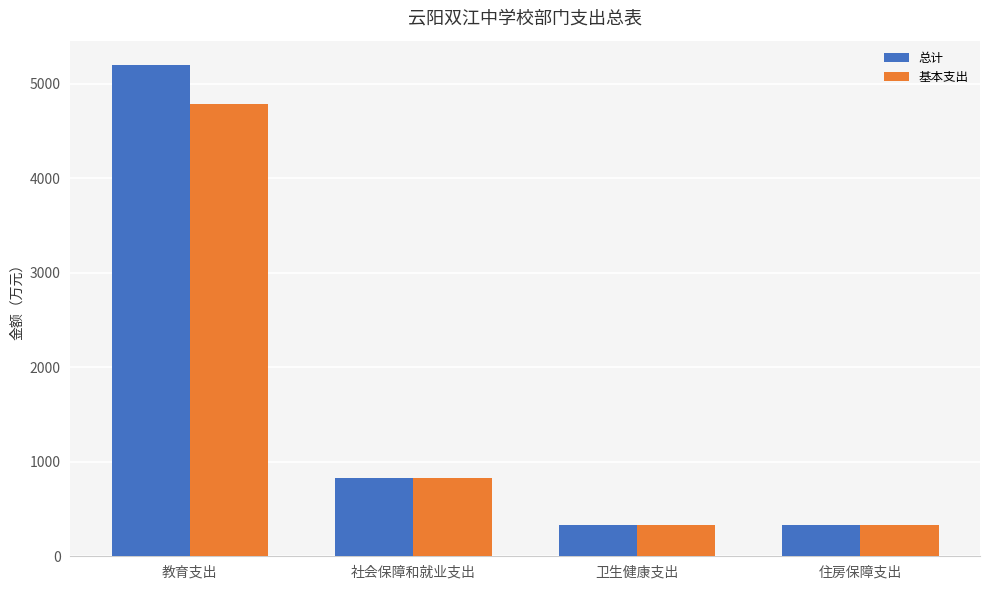

What is the average value of the 基本支出 series?

1569.9